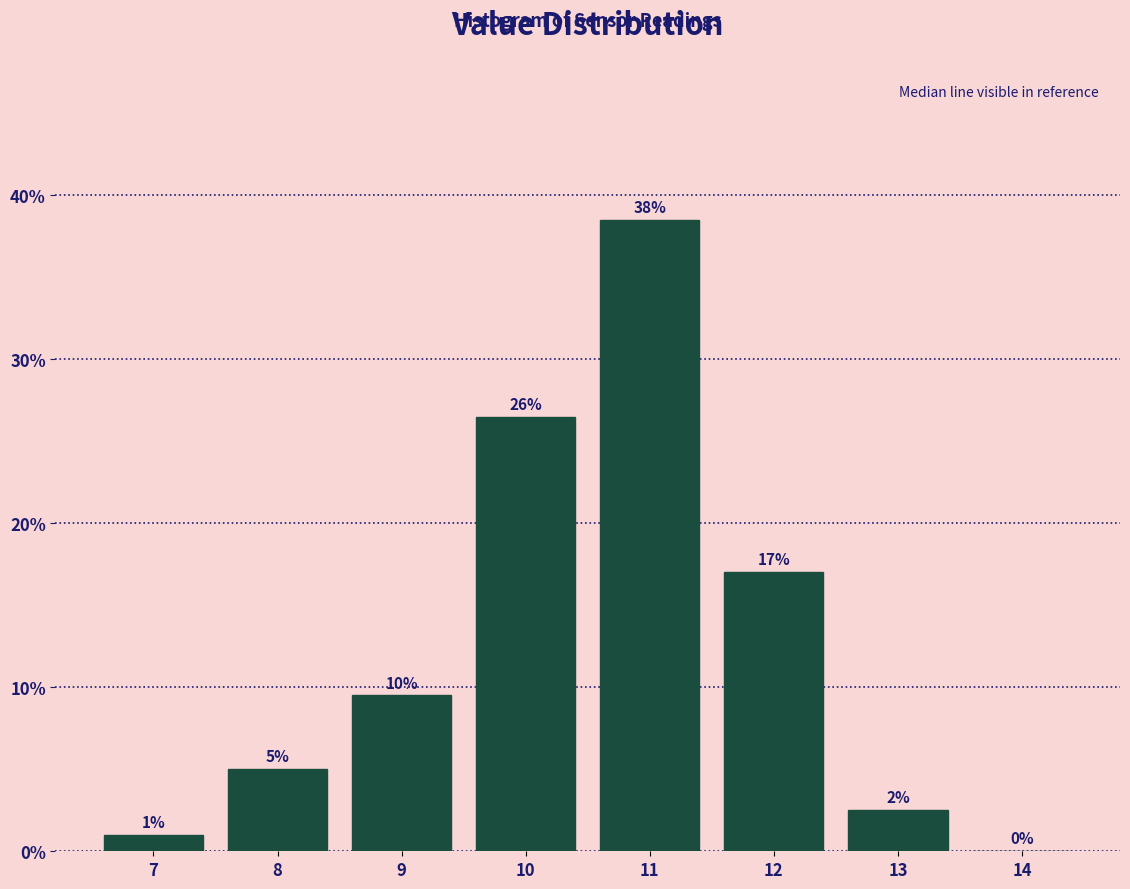

The chart shows a value of 54.8 at 11. True or false?

False